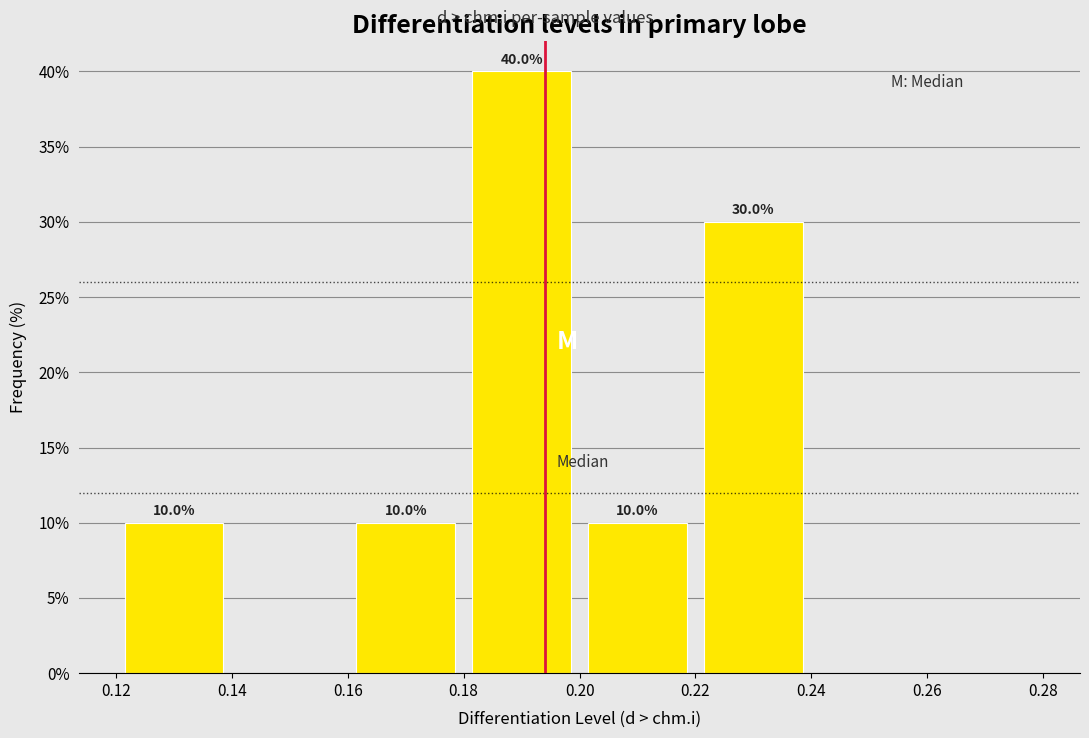

Over which range of the x-axis is the bar tallest?

0.18 to 0.20